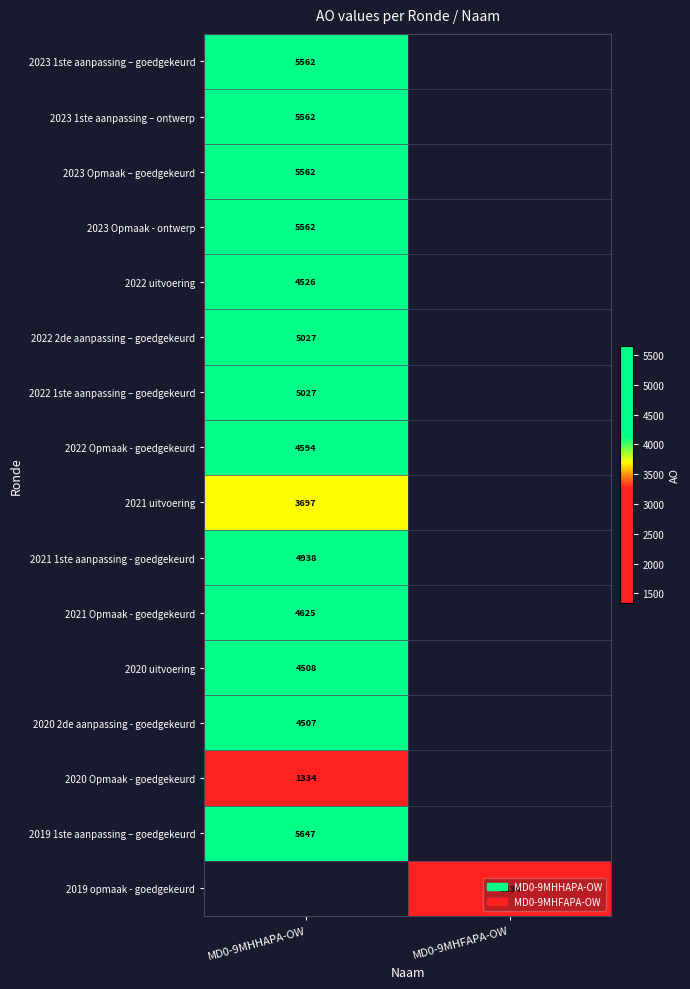

At which category does the chart reach its minimum across all series?

MD0-9MHHAPA-OW